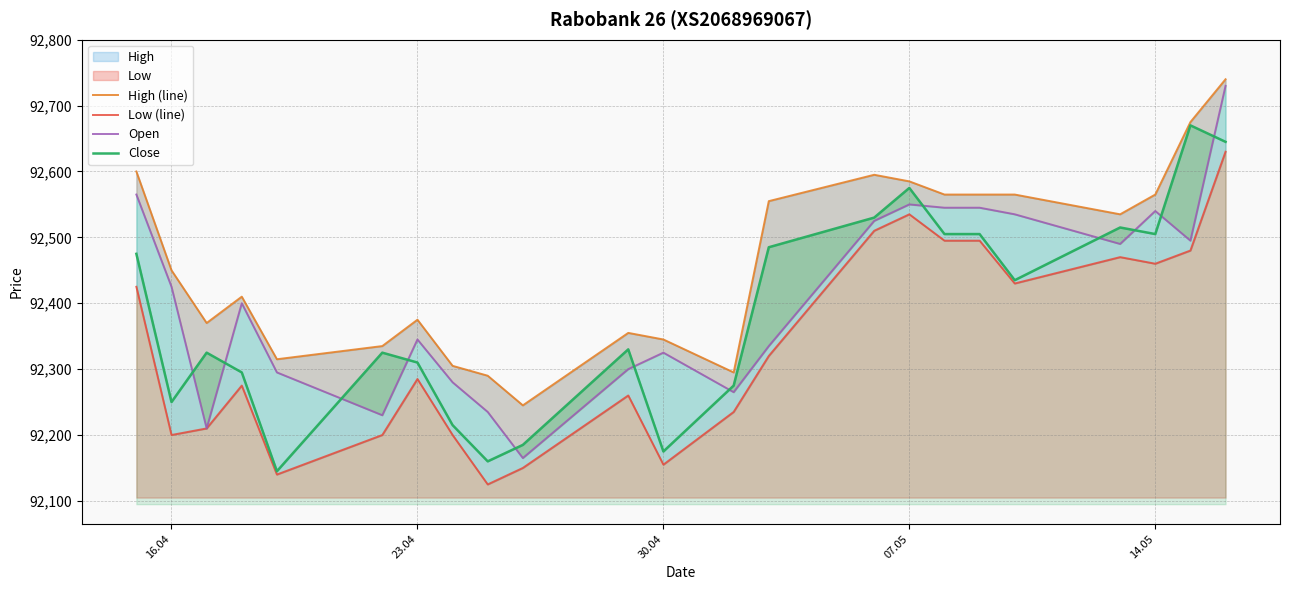

The Open series shows 122336 at 07.05. True or false?

False